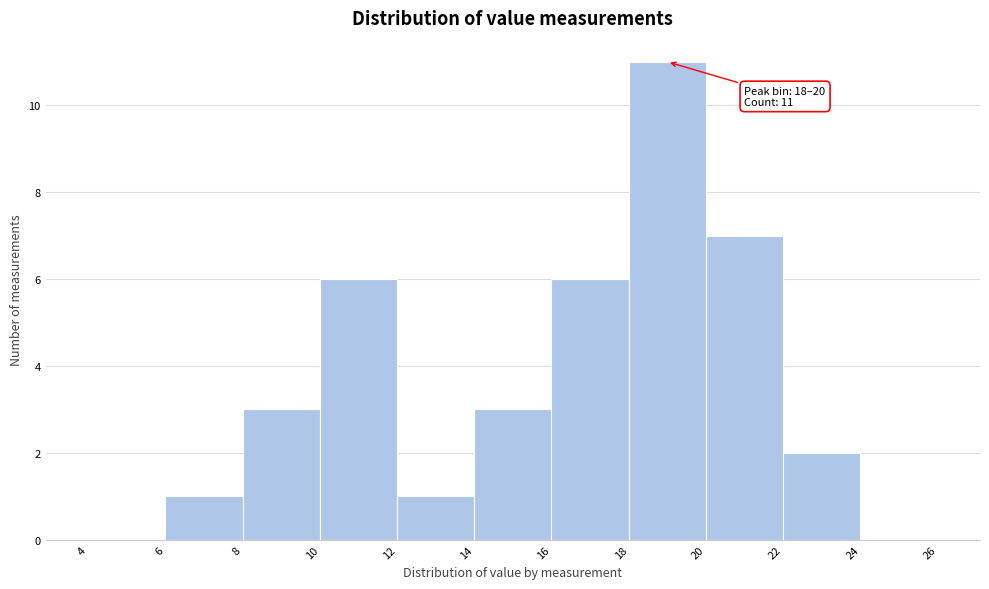

Which range on the x-axis has the tallest bar?

18 to 20